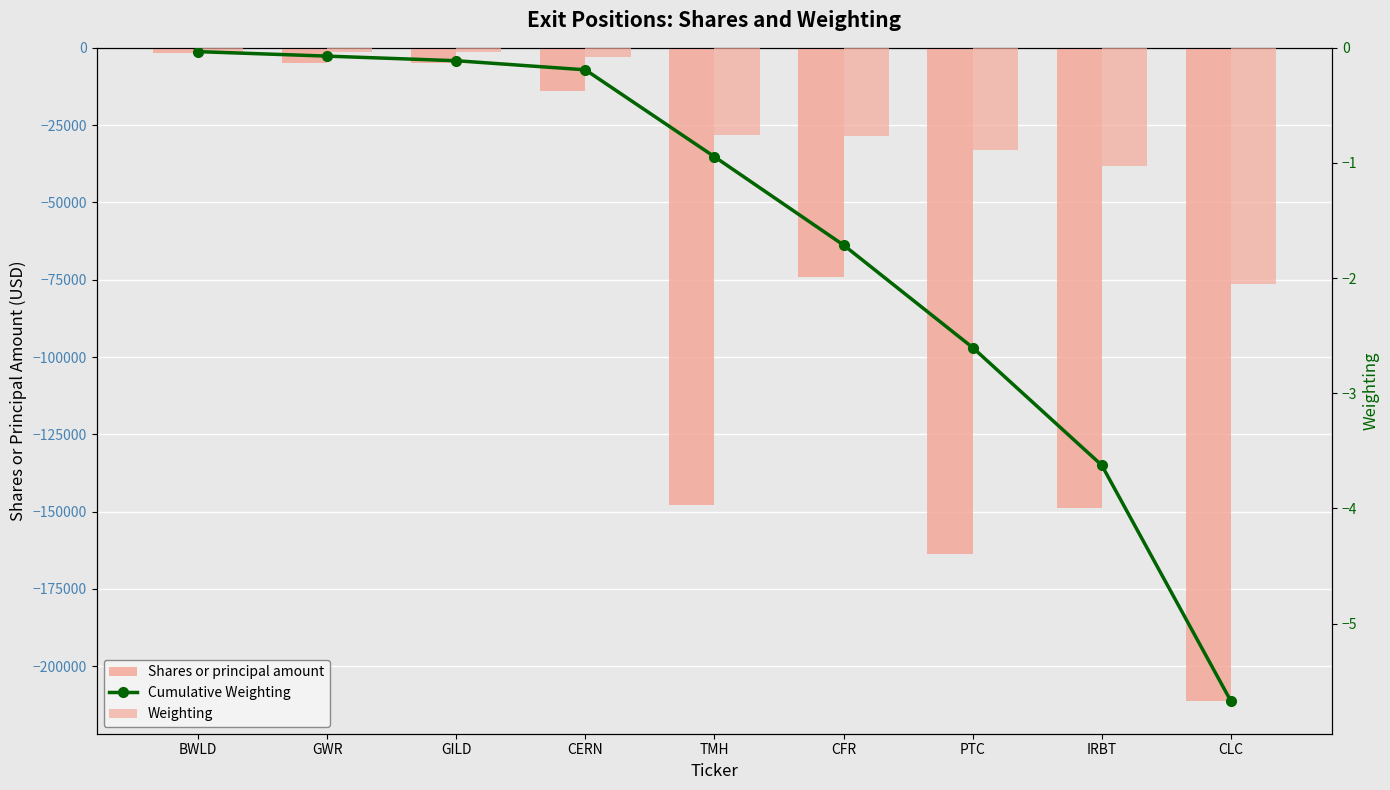

At how many categories does at least one series exceed -162911?

9